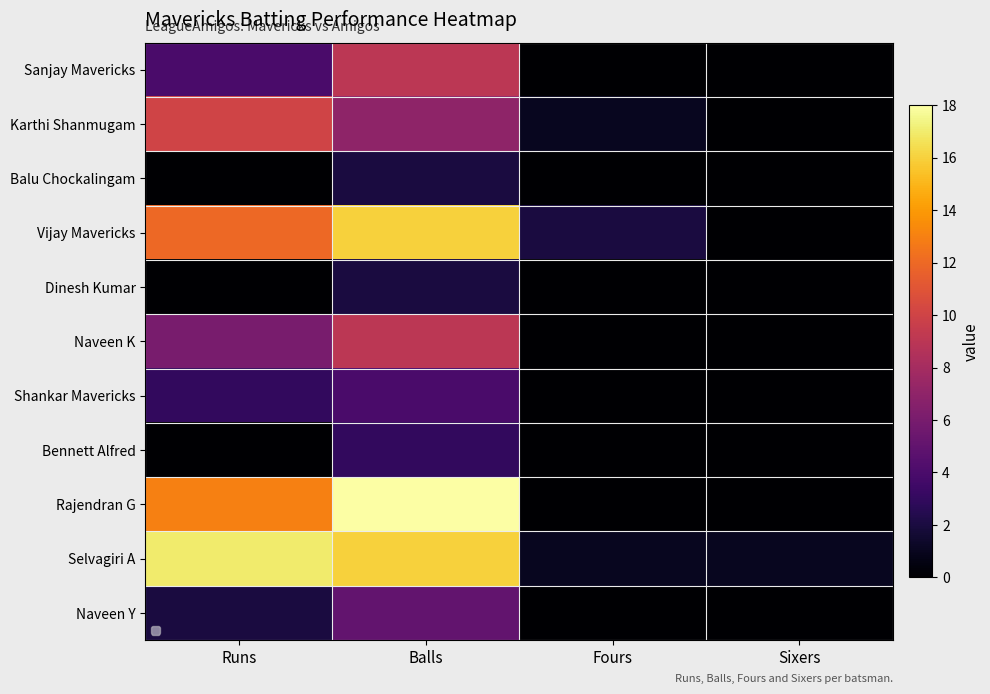

Which label corresponds to the largest value in the chart?

Balls